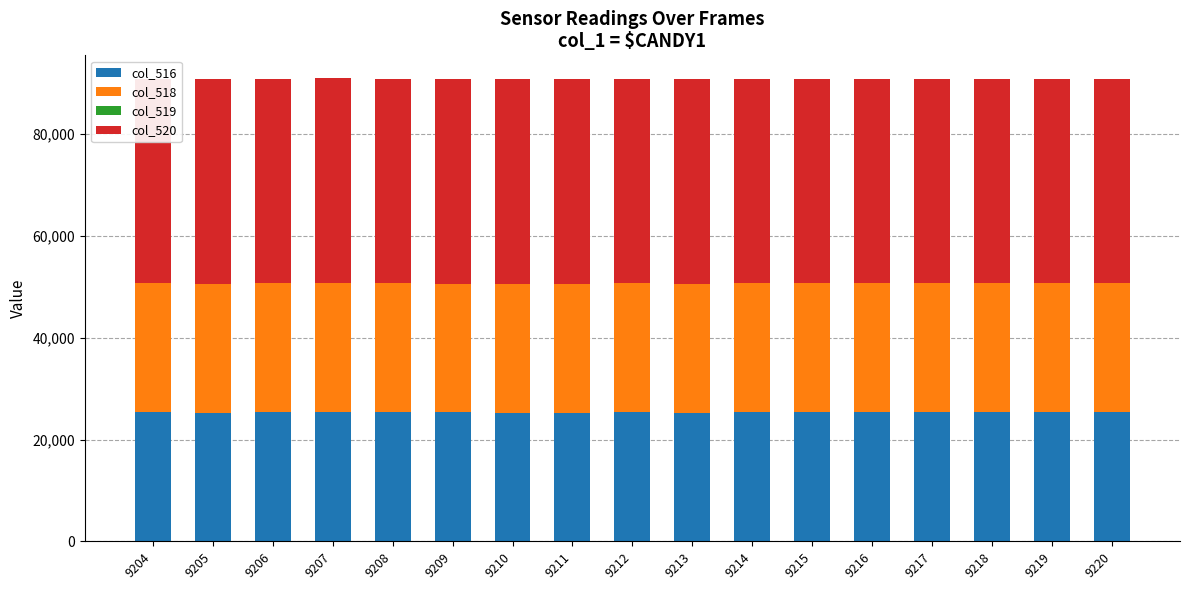

What is the total value across all series at 9211?

90846